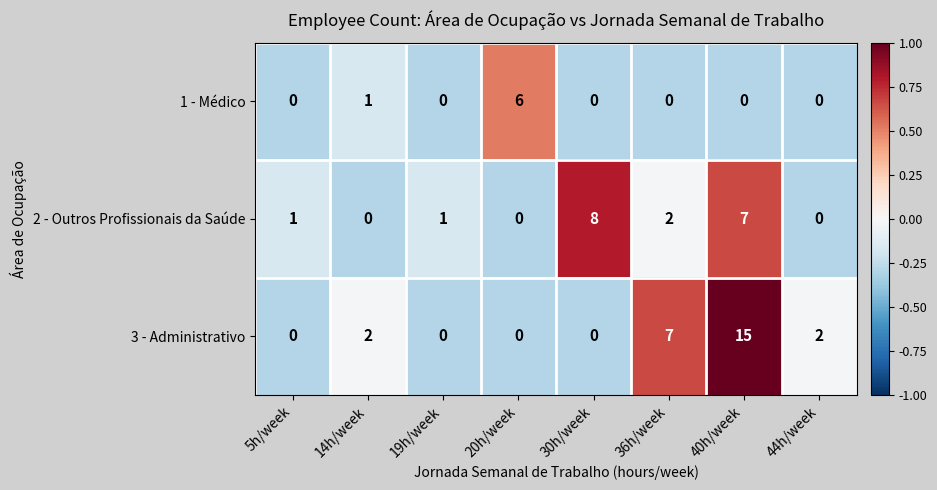

Rank the series by their maximum value, from highest to lowest.

3 - Administrativo, 2 - Outros Profissionais da Saúde, 1 - Médico